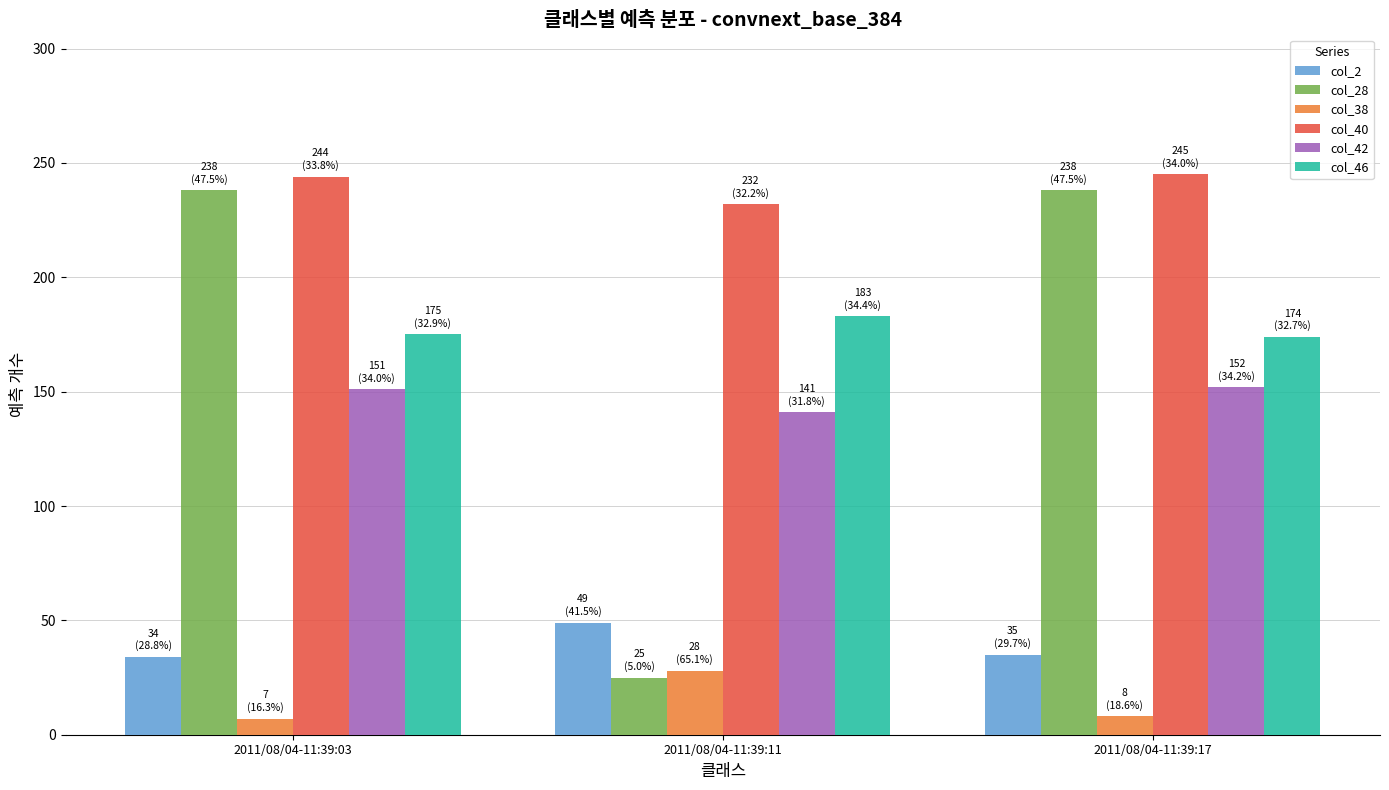

Which series has the largest range (max minus min)?

col_28